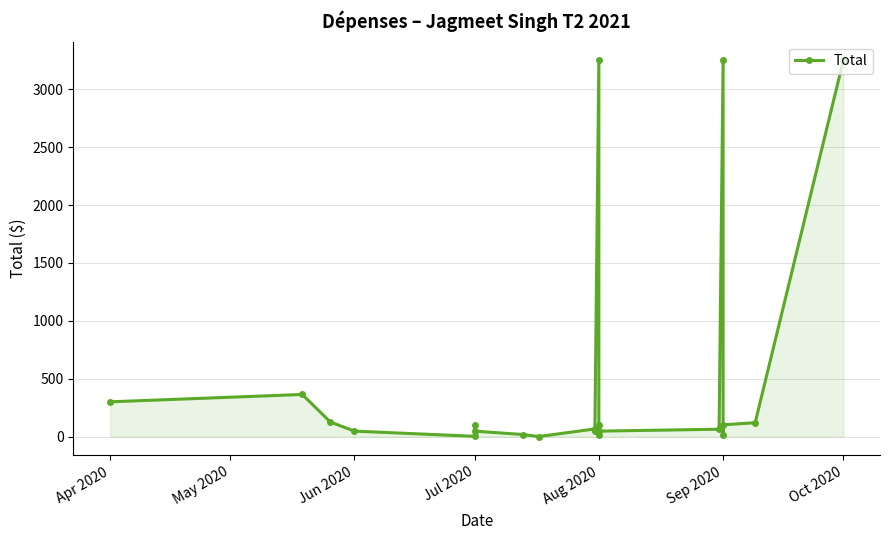

What is the label of the 19th point from the left?

Sep 2020